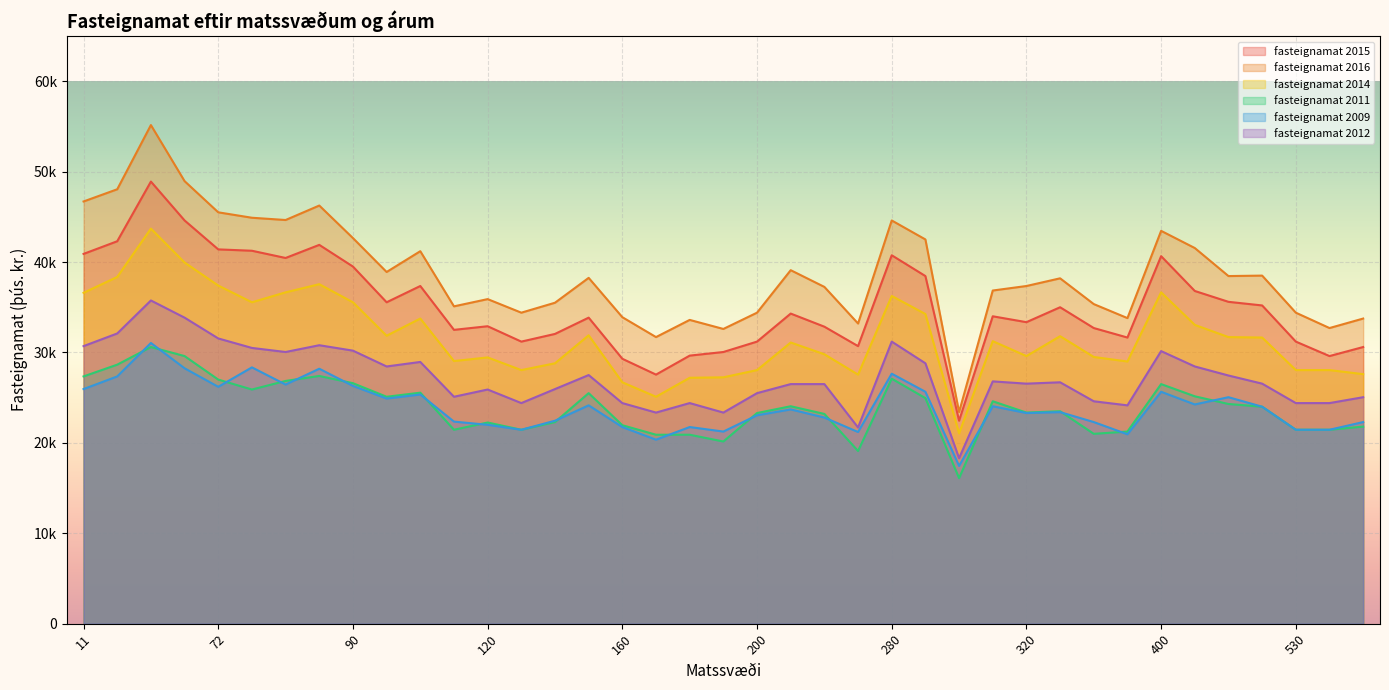

Where is the first local minimum for fasteignamat 2012?

80